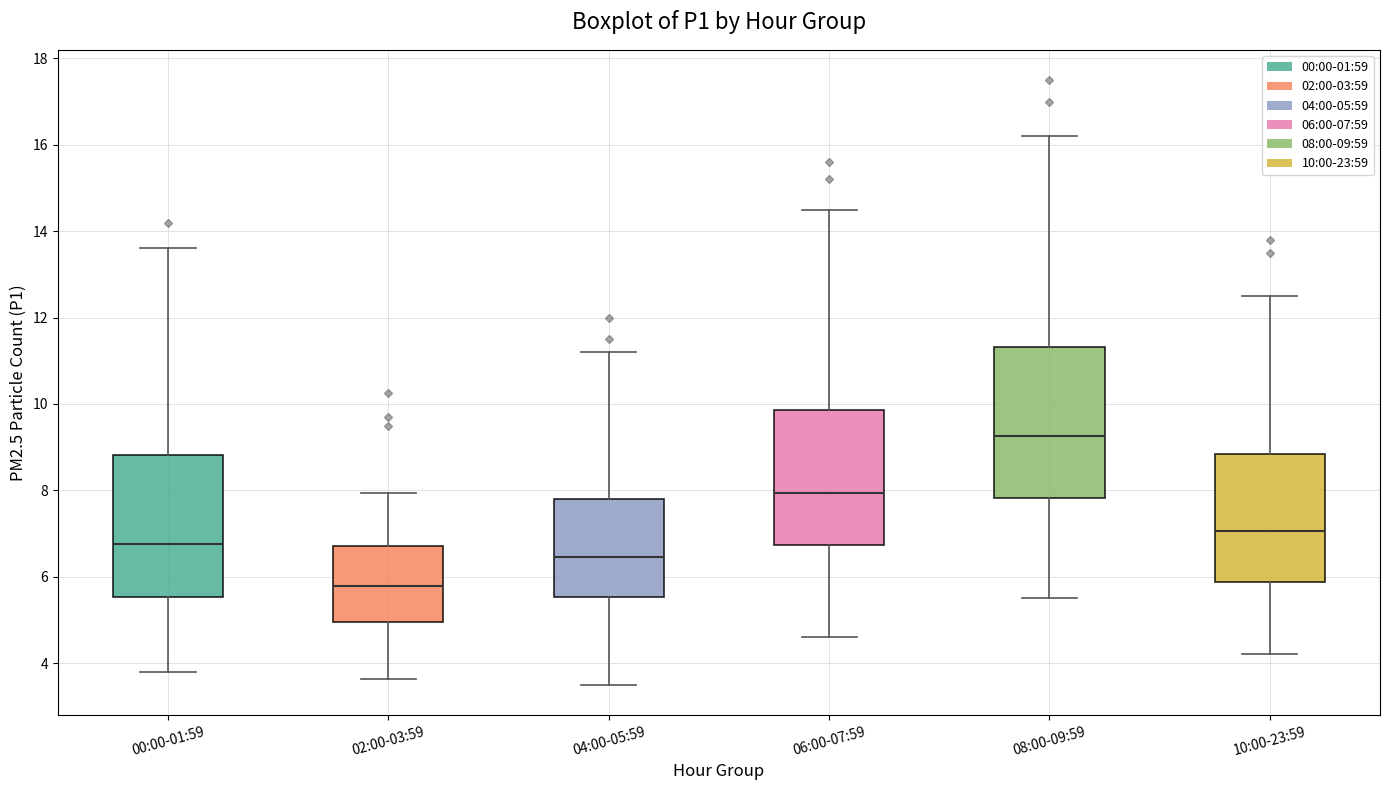

Which box's median line is the lowest?

02:00-03:59